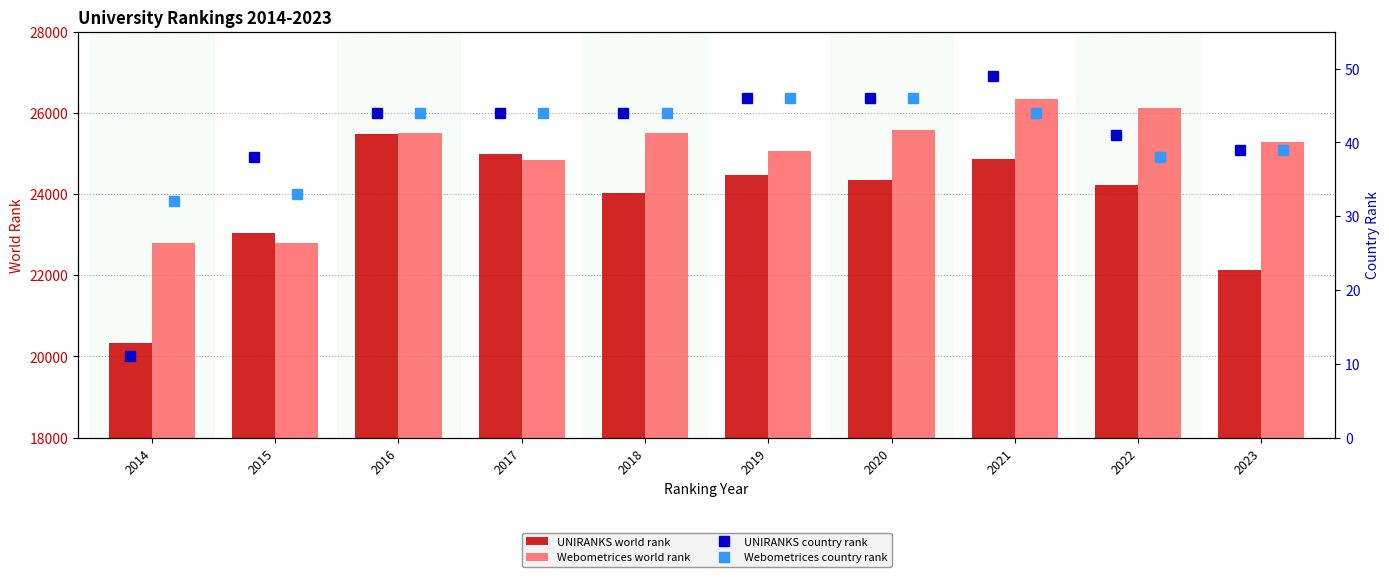

Reading left to right, extract all data points from this chart.

UNIRANKS world rank: 20321	23053	25468	24980	24019	24473	24336	24858	24230	22139
Webometrices world rank: 22783	22800	25514	24829	25515	25054	25573	26345	26117	25293
UNIRANKS country rank: 11	38	44	44	44	46	46	49	41	39
Webometrices country rank: 32	33	44	44	44	46	46	44	38	39